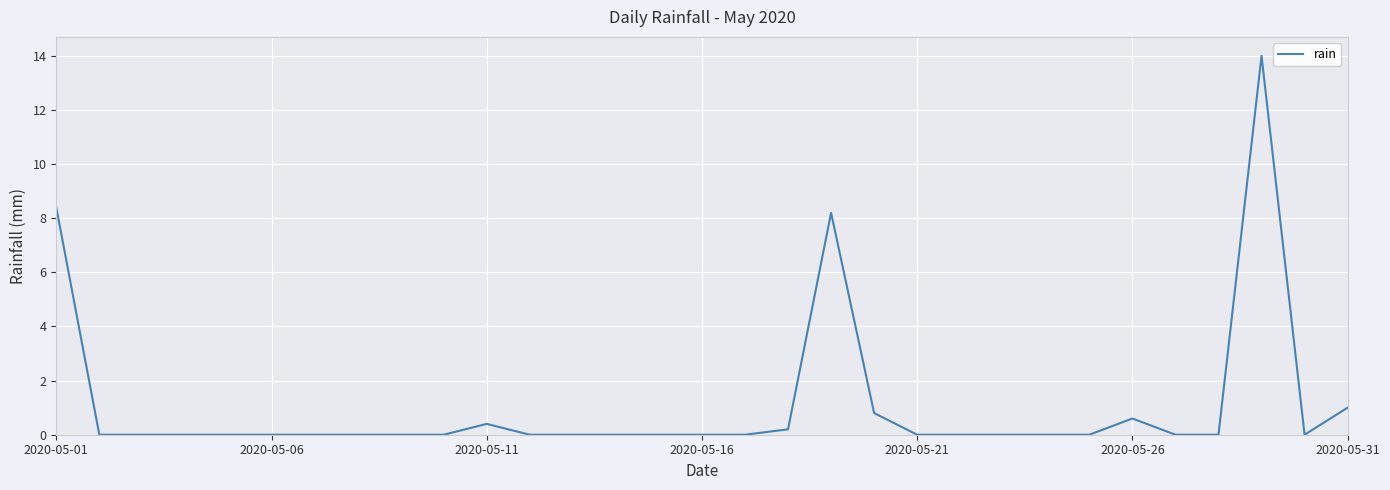

What is the difference between the maximum and minimum values?

14.0